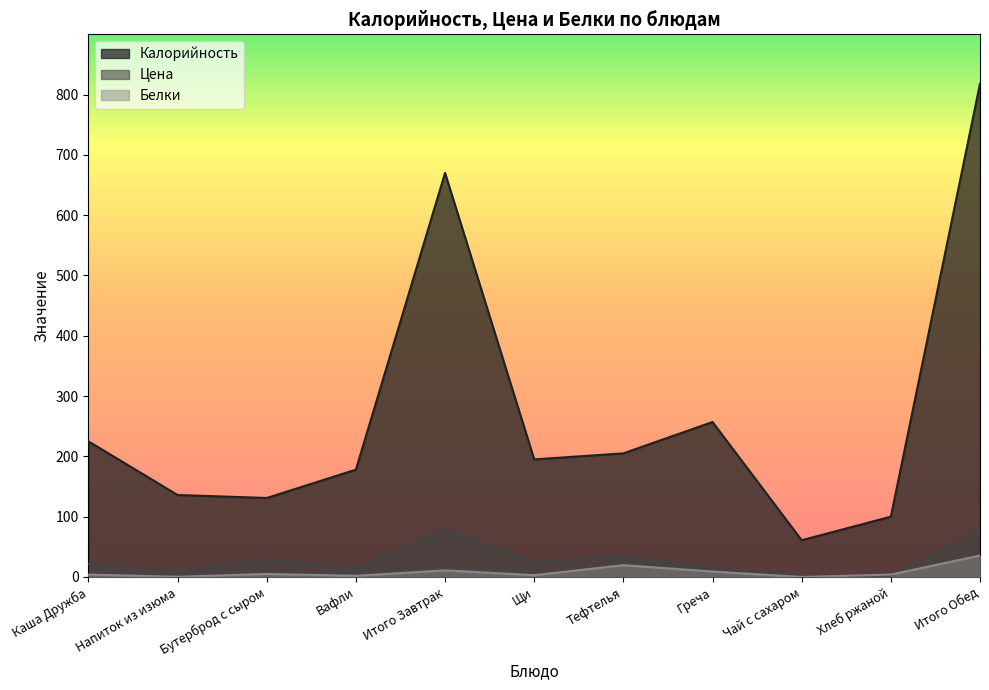

What is the total value across all series at Чай с сахаром?

62.5